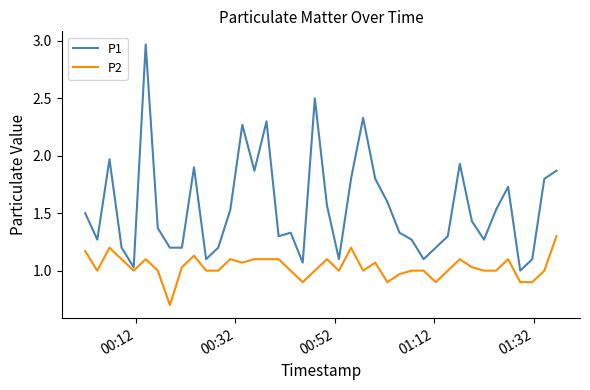

What are all the series names shown in the legend?

P1, P2